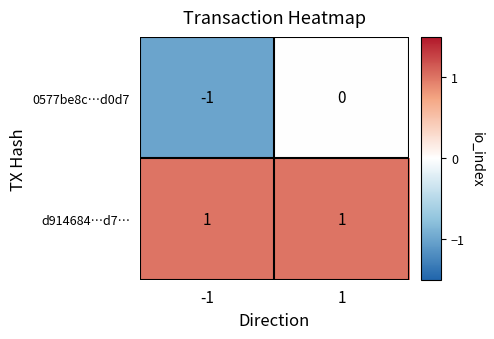

Between -1 and 1, which series saw the biggest shift?

0577be8c…d0d7